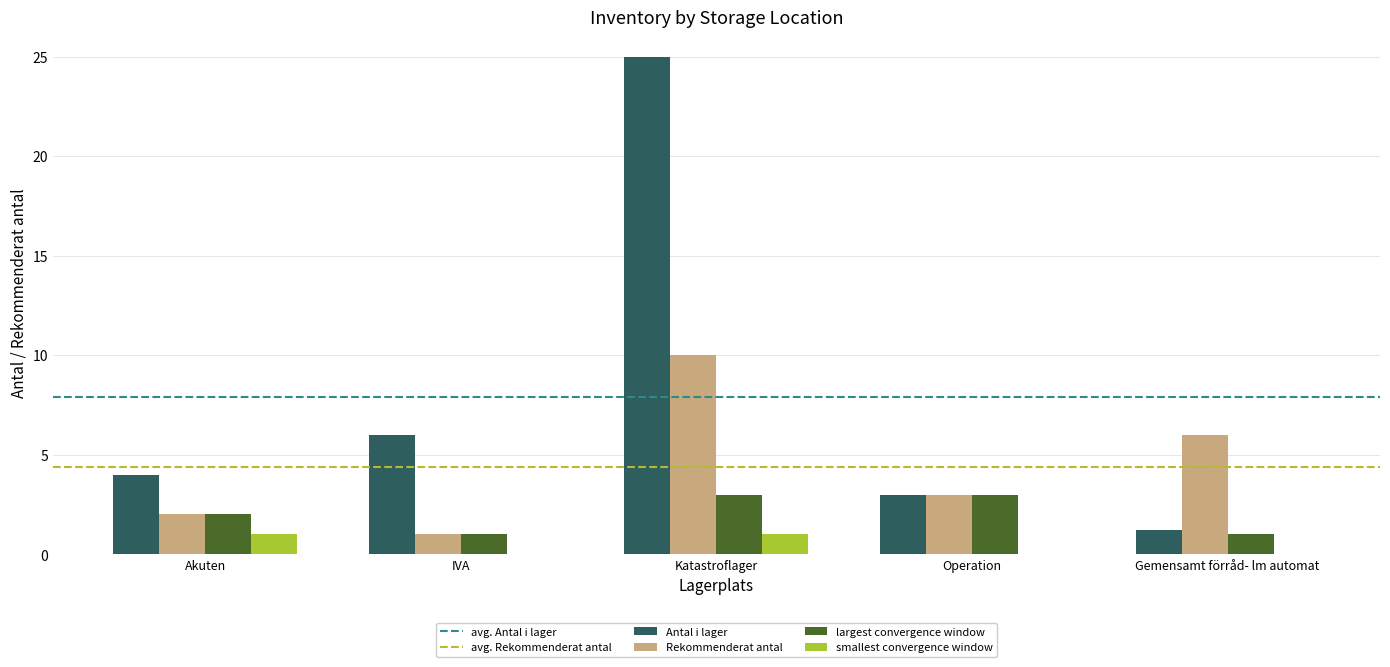

Which series has the largest total across all categories?

Antal i lager